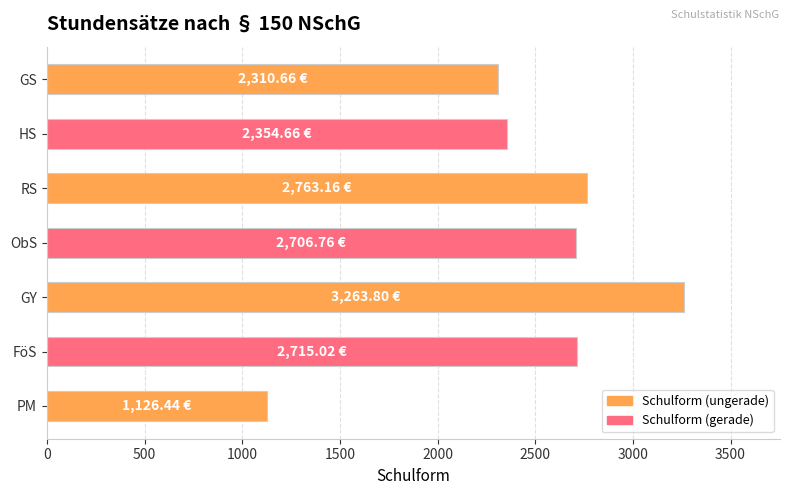

What is the label of the 4th bar from the top?

ObS